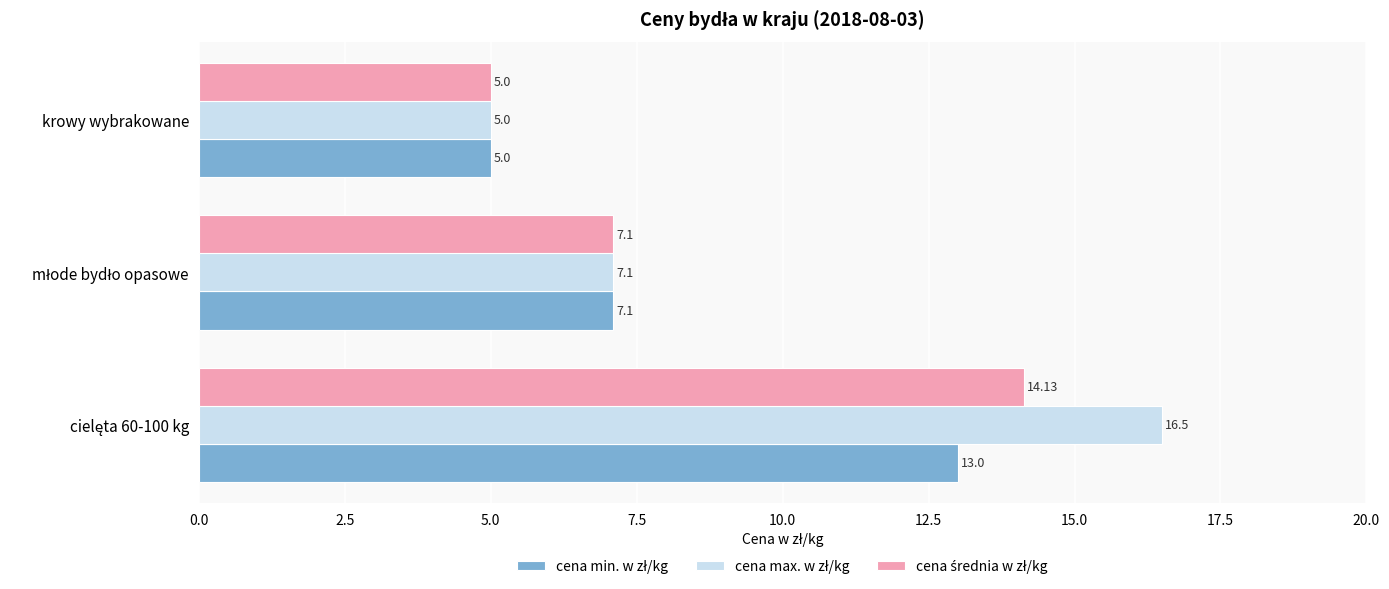

What is the total value across all series at krowy wybrakowane?

15.0